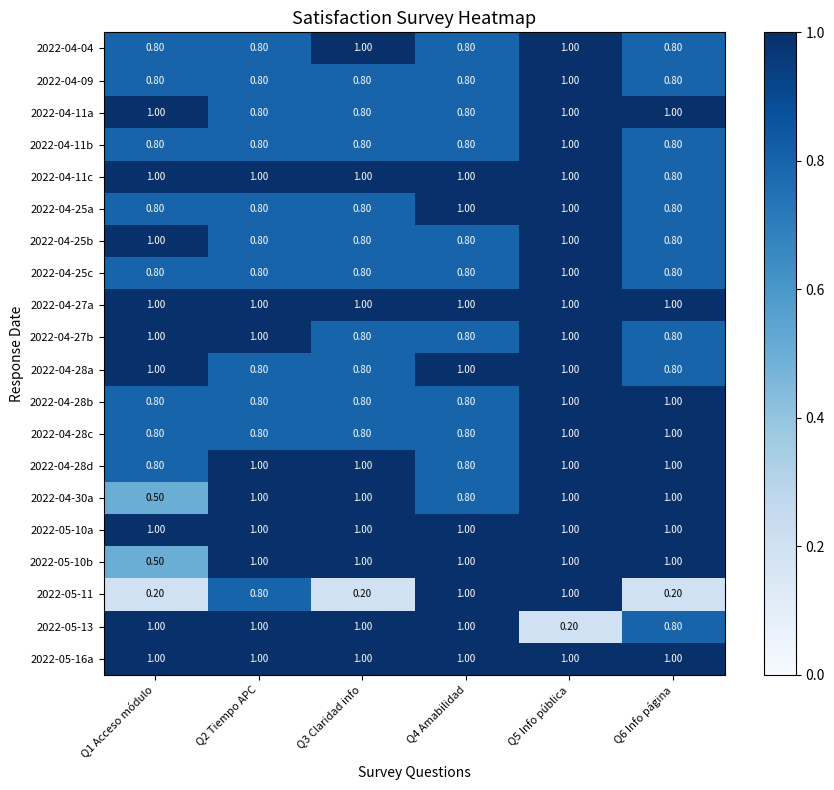

Between Q3 Claridad info and Q4 Amabilidad, which series saw the biggest shift?

2022-05-11